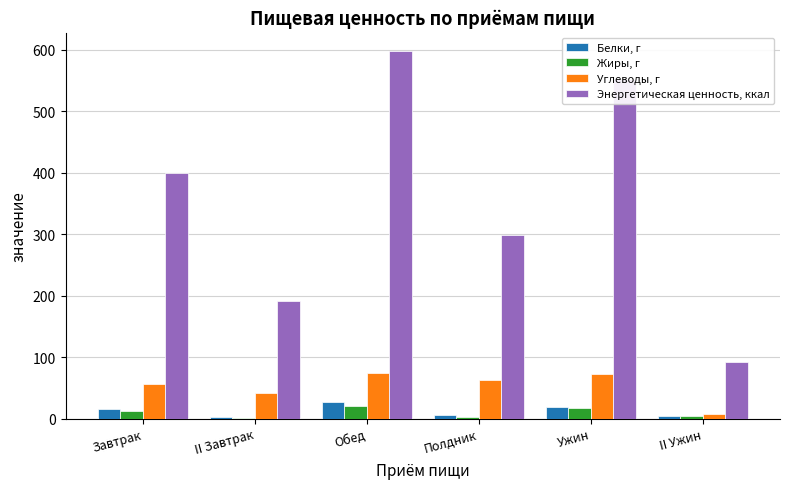

Are the bars grouped side by side (vs. stacked)?

Yes